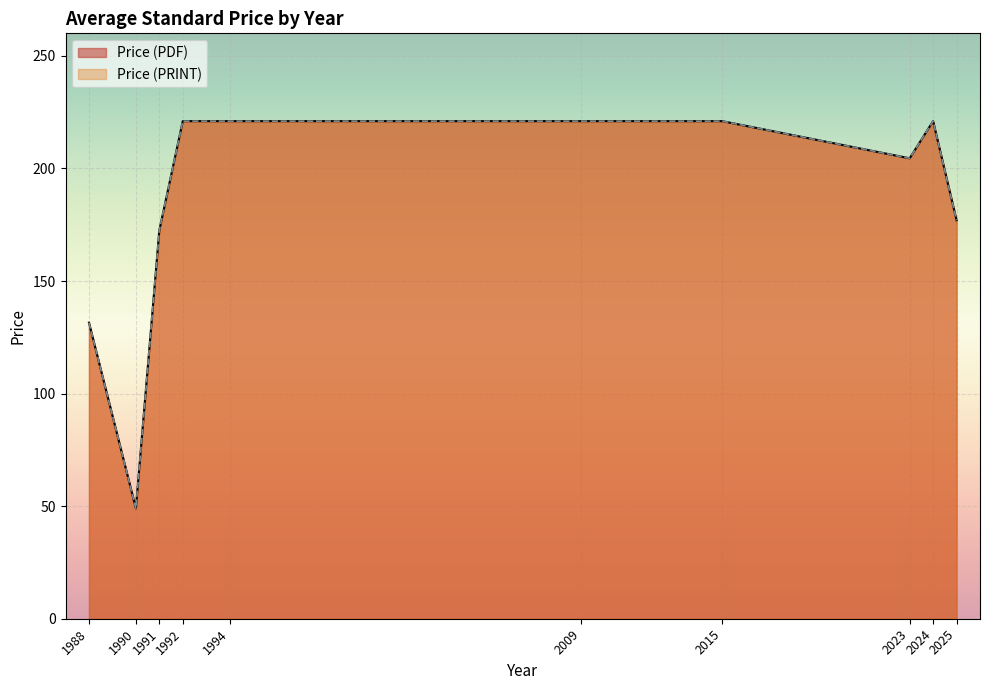

Which category has the lowest value in the Price (PRINT) series?

1990